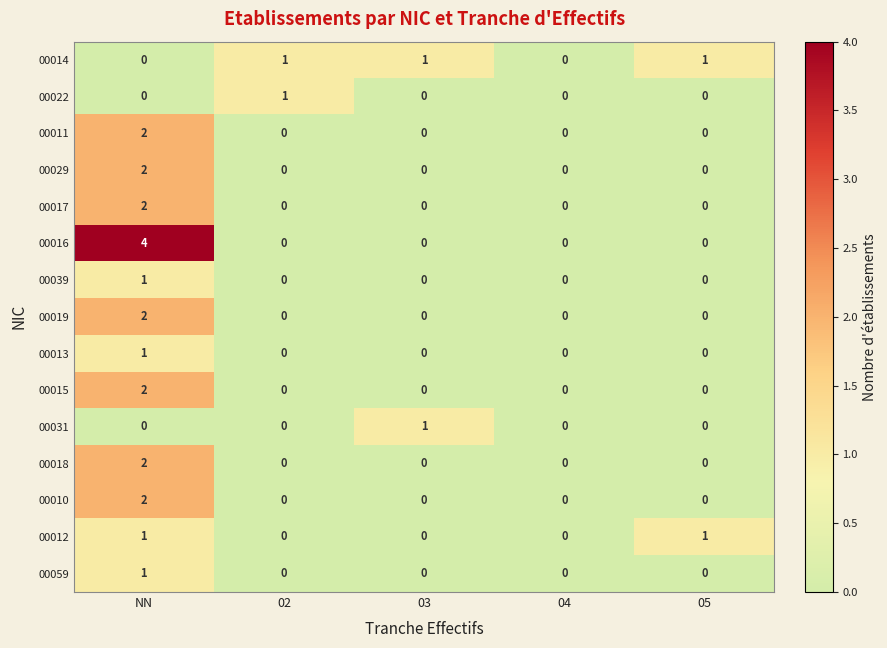

How many categories are shown in the chart?

5